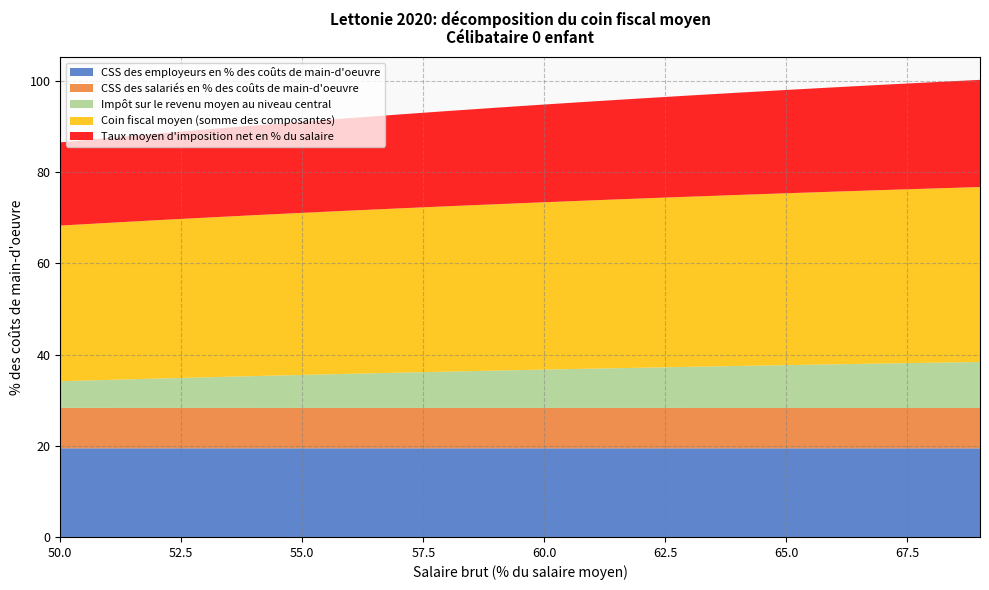

Reading right to left, what are all the values shown in this chart?

CSS des employeurs en % des coûts de main-d'oeuvre: 69=19.4	68=19.4	67=19.4	66=19.4	65=19.4	64=19.4	63=19.4	62=19.4	61=19.4	60=19.4	59=19.5	58=19.5	57=19.5	56=19.5	55=19.5	54=19.5	53=19.5	52=19.5	51=19.5	50=19.5
CSS des salariés en % des coûts de main-d'oeuvre: 69=8.9	68=8.9	67=8.9	66=8.9	65=8.9	64=8.9	63=8.9	62=8.9	61=8.9	60=8.9	59=8.9	58=8.9	57=8.9	56=8.9	55=8.9	54=8.9	53=8.9	52=8.9	51=8.9	50=8.9
Impôt sur le revenu moyen au niveau central: 69=10.1	68=9.9	67=9.8	66=9.6	65=9.4	64=9.2	63=9.0	62=8.8	61=8.6	60=8.4	59=8.2	58=8.0	57=7.7	56=7.5	55=7.2	54=7.0	53=6.7	52=6.4	51=6.1	50=5.8
Coin fiscal moyen (somme des composantes): 69=38.4	68=38.2	67=38.1	66=37.9	65=37.7	64=37.5	63=37.3	62=37.1	61=36.9	60=36.7	59=36.5	58=36.3	57=36.0	56=35.8	55=35.6	54=35.3	53=35.0	52=34.7	51=34.5	50=34.2
Taux moyen d'imposition net en % du salaire: 69=23.5	68=23.3	67=23.1	66=22.9	65=22.7	64=22.4	63=22.2	62=22.0	61=21.7	60=21.4	59=21.2	58=20.9	57=20.6	56=20.3	55=20.0	54=19.7	53=19.3	52=19.0	51=18.6	50=18.3